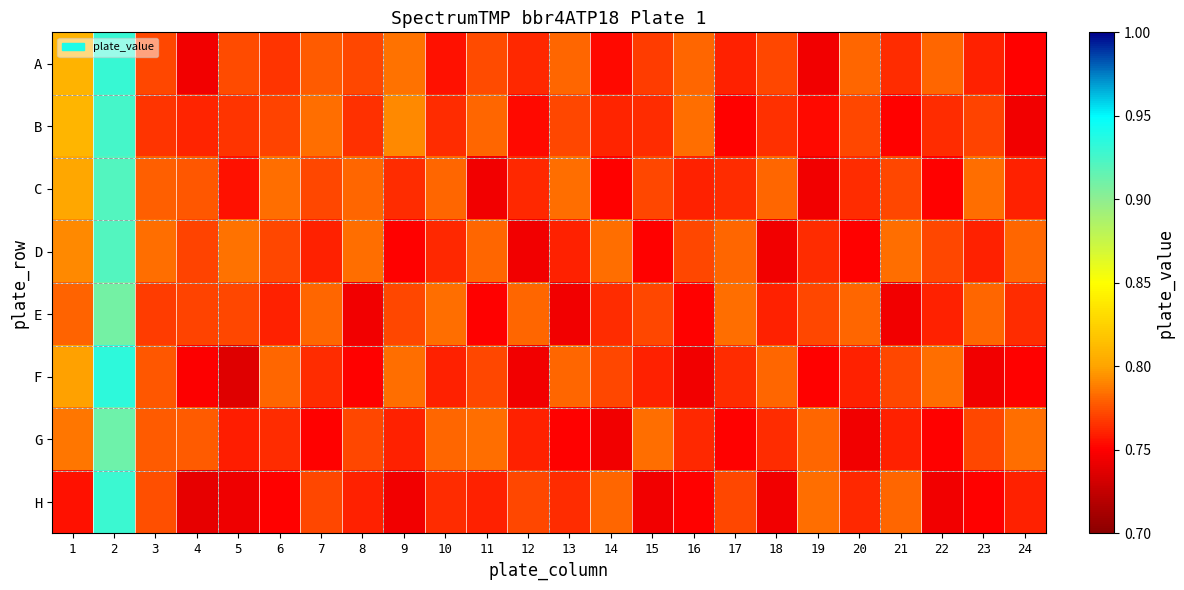

Reading left to right, what are all the values shown in this chart?

A: 1=0.8	2=0.9	3=0.8	4=0.7	5=0.8	6=0.8	7=0.8	8=0.8	9=0.8	10=0.8	11=0.8	12=0.8	13=0.8	14=0.8	15=0.8	16=0.8	17=0.8	18=0.8	19=0.7	20=0.8	21=0.8	22=0.8	23=0.8	24=0.8
B: 1=0.8	2=0.9	3=0.8	4=0.8	5=0.8	6=0.8	7=0.8	8=0.8	9=0.8	10=0.8	11=0.8	12=0.8	13=0.8	14=0.8	15=0.8	16=0.8	17=0.8	18=0.8	19=0.8	20=0.8	21=0.8	22=0.8	23=0.8	24=0.7
C: 1=0.8	2=0.9	3=0.8	4=0.8	5=0.8	6=0.8	7=0.8	8=0.8	9=0.8	10=0.8	11=0.7	12=0.8	13=0.8	14=0.8	15=0.8	16=0.8	17=0.8	18=0.8	19=0.7	20=0.8	21=0.8	22=0.8	23=0.8	24=0.8
D: 1=0.8	2=0.9	3=0.8	4=0.8	5=0.8	6=0.8	7=0.8	8=0.8	9=0.8	10=0.8	11=0.8	12=0.7	13=0.8	14=0.8	15=0.8	16=0.8	17=0.8	18=0.7	19=0.8	20=0.8	21=0.8	22=0.8	23=0.8	24=0.8
E: 1=0.8	2=0.9	3=0.8	4=0.8	5=0.8	6=0.8	7=0.8	8=0.7	9=0.8	10=0.8	11=0.8	12=0.8	13=0.7	14=0.8	15=0.8	16=0.8	17=0.8	18=0.8	19=0.8	20=0.8	21=0.7	22=0.8	23=0.8	24=0.8
F: 1=0.8	2=0.9	3=0.8	4=0.7	5=0.7	6=0.8	7=0.8	8=0.8	9=0.8	10=0.8	11=0.8	12=0.7	13=0.8	14=0.8	15=0.8	16=0.7	17=0.8	18=0.8	19=0.8	20=0.8	21=0.8	22=0.8	23=0.7	24=0.8
G: 1=0.8	2=0.9	3=0.8	4=0.8	5=0.8	6=0.8	7=0.8	8=0.8	9=0.8	10=0.8	11=0.8	12=0.8	13=0.8	14=0.7	15=0.8	16=0.8	17=0.8	18=0.8	19=0.8	20=0.7	21=0.8	22=0.8	23=0.8	24=0.8
H: 1=0.8	2=0.9	3=0.8	4=0.7	5=0.7	6=0.8	7=0.8	8=0.8	9=0.7	10=0.8	11=0.8	12=0.8	13=0.8	14=0.8	15=0.7	16=0.8	17=0.8	18=0.7	19=0.8	20=0.8	21=0.8	22=0.7	23=0.8	24=0.8